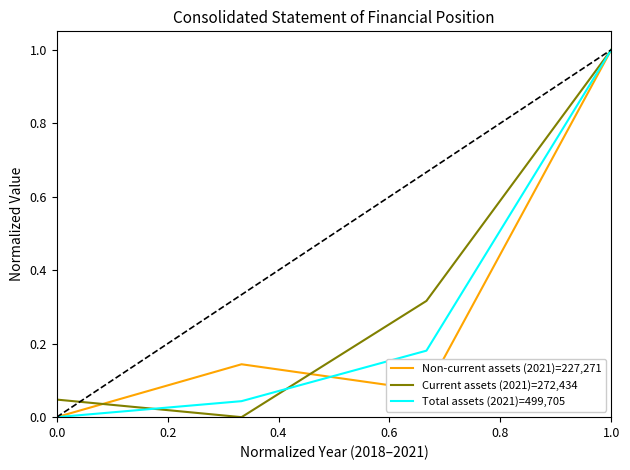

What are all the series names shown in the legend?

Non-current assets (2021)=227,271, Current assets (2021)=272,434, Total assets (2021)=499,705